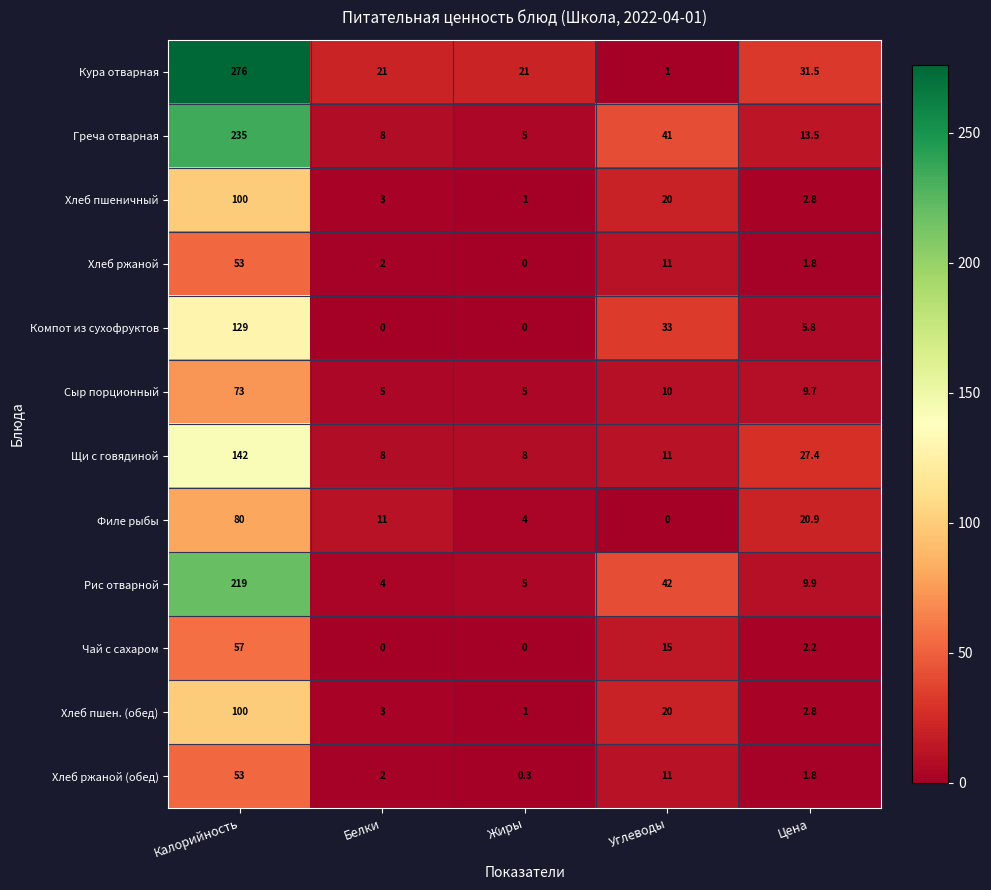

Which series has the largest total across all categories?

Кура отварная